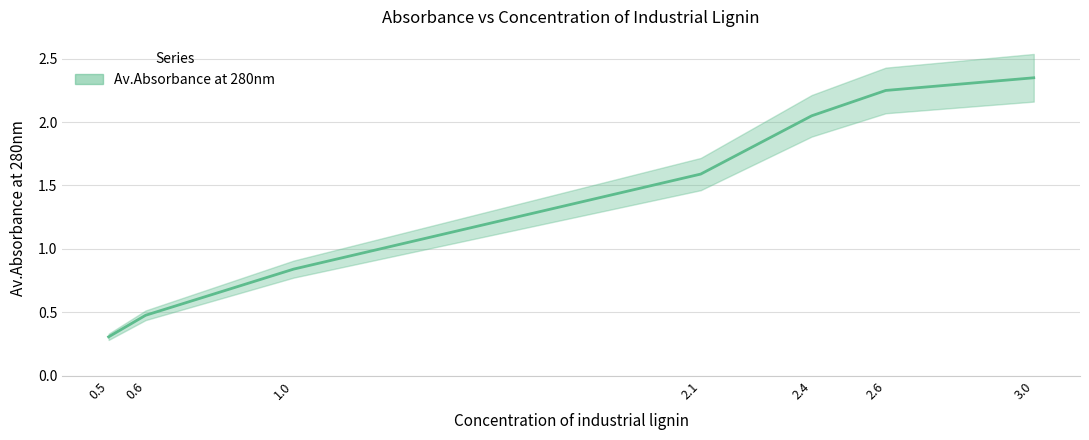

What is the value of the 5th point from the left?

2.0